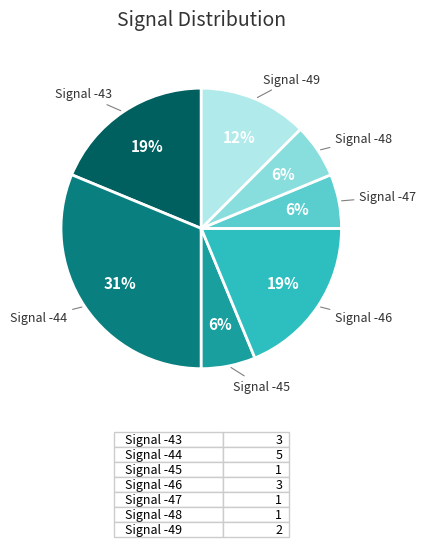

Is the sum of Signal -47 and Signal -49 greater than half?

No